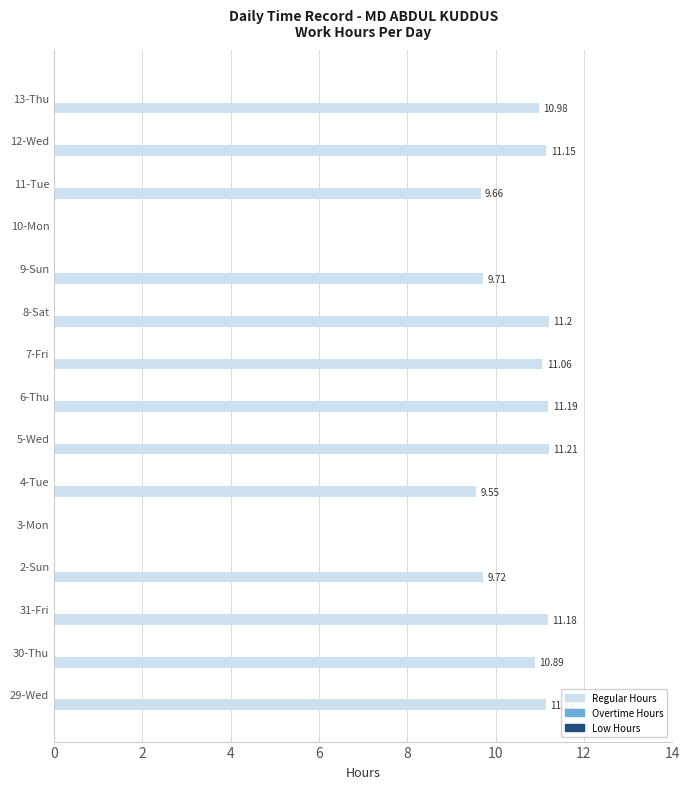

Approximately how many times larger is the value at 7-Fri compared to 29-Wed?

1.0